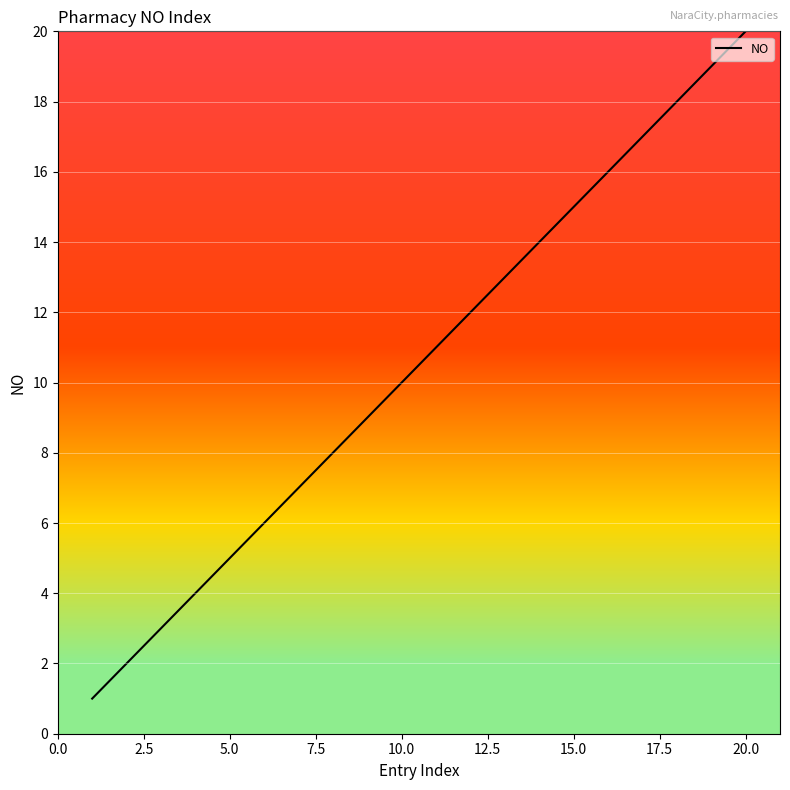

What is the maximum value shown in the chart?

20